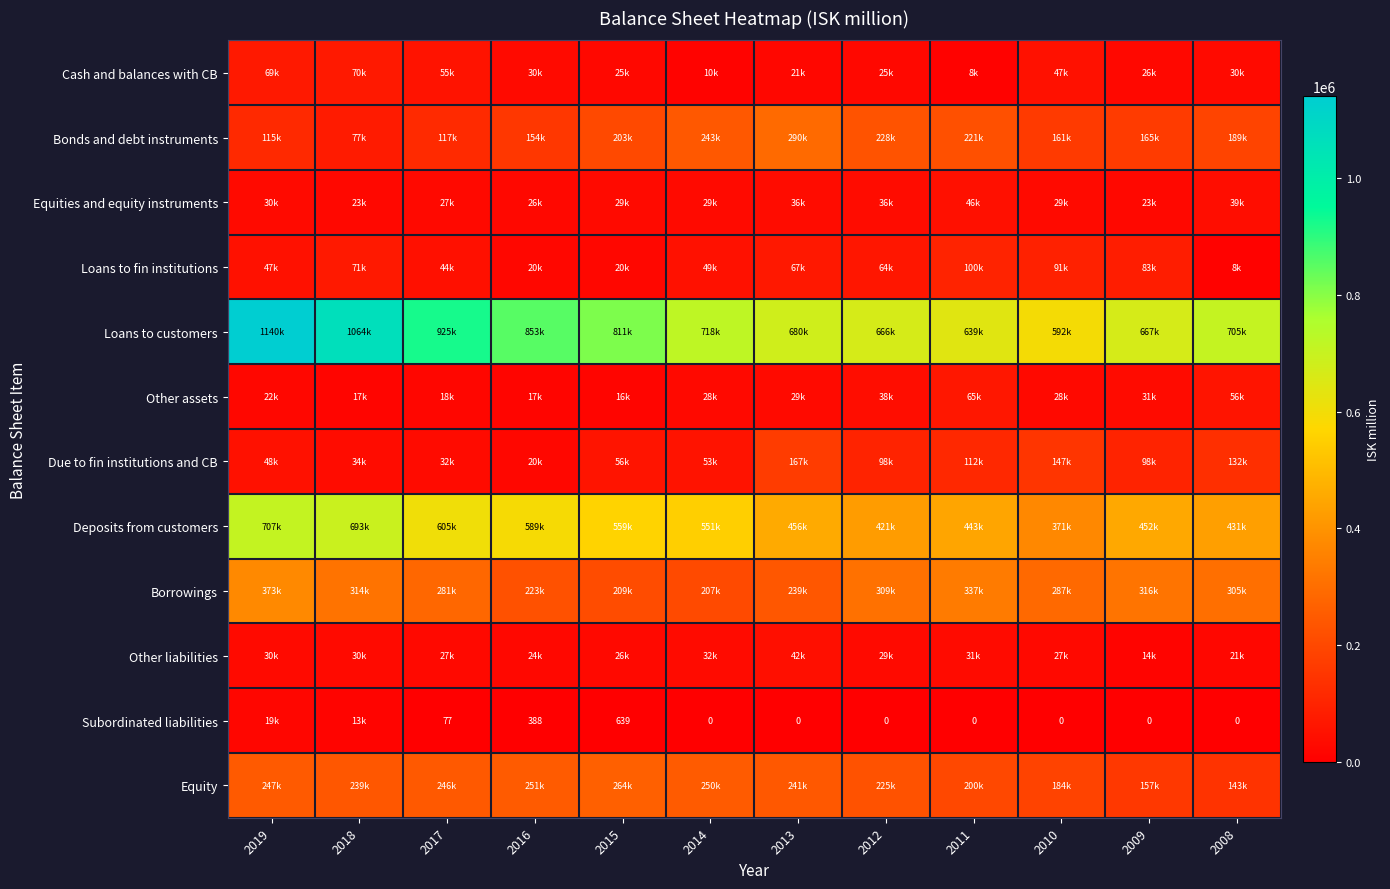

What is the difference between the highest and lowest values at 2012?

666087